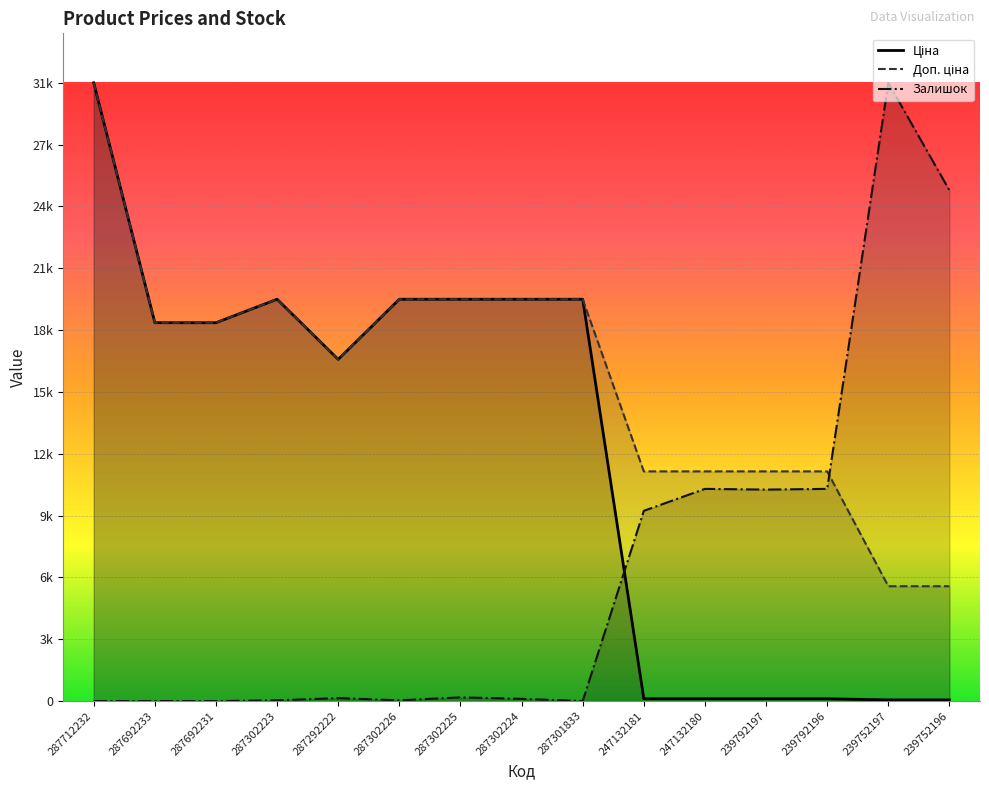

Is the value of Доп. ціна at 287302226 greater than the value of Залишок at 287302223?

Yes